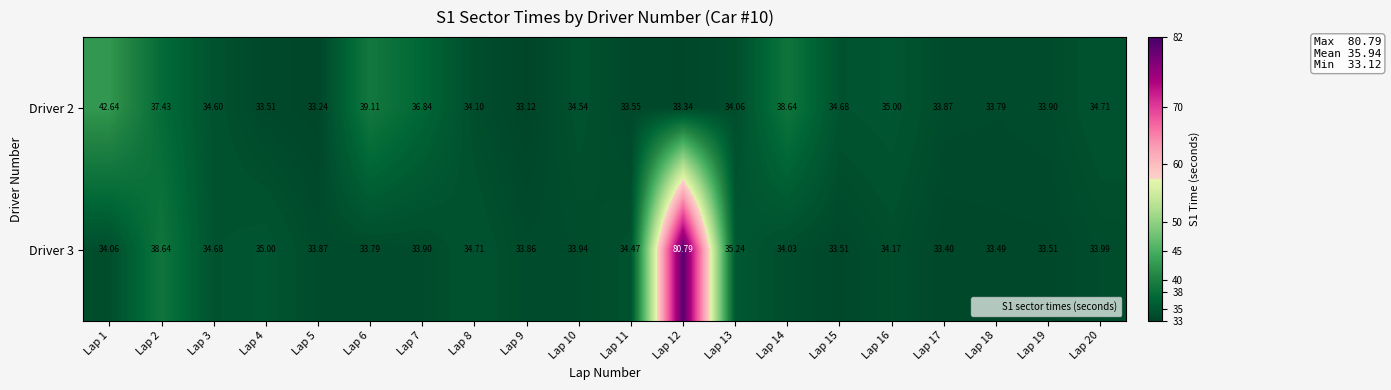

Is the value of Driver 3 at Lap 3 greater than the value of Driver 2 at Lap 14?

No